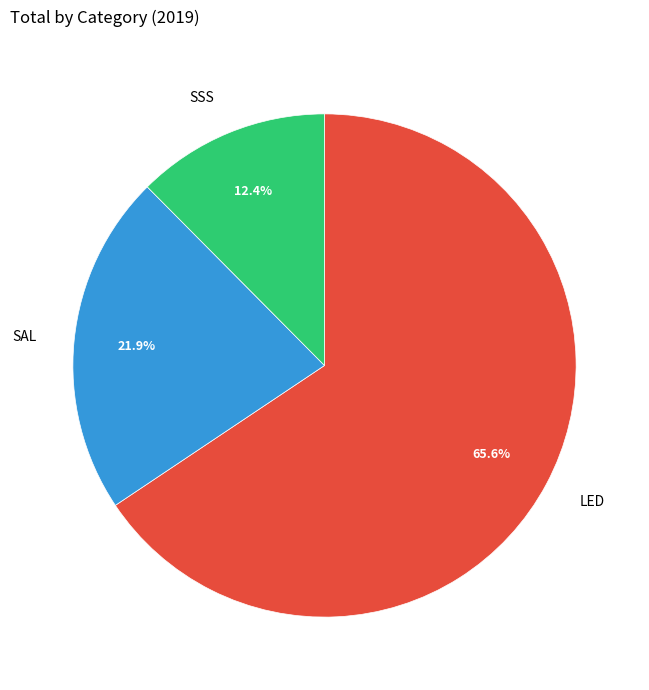

Does any single category account for the majority?

Yes